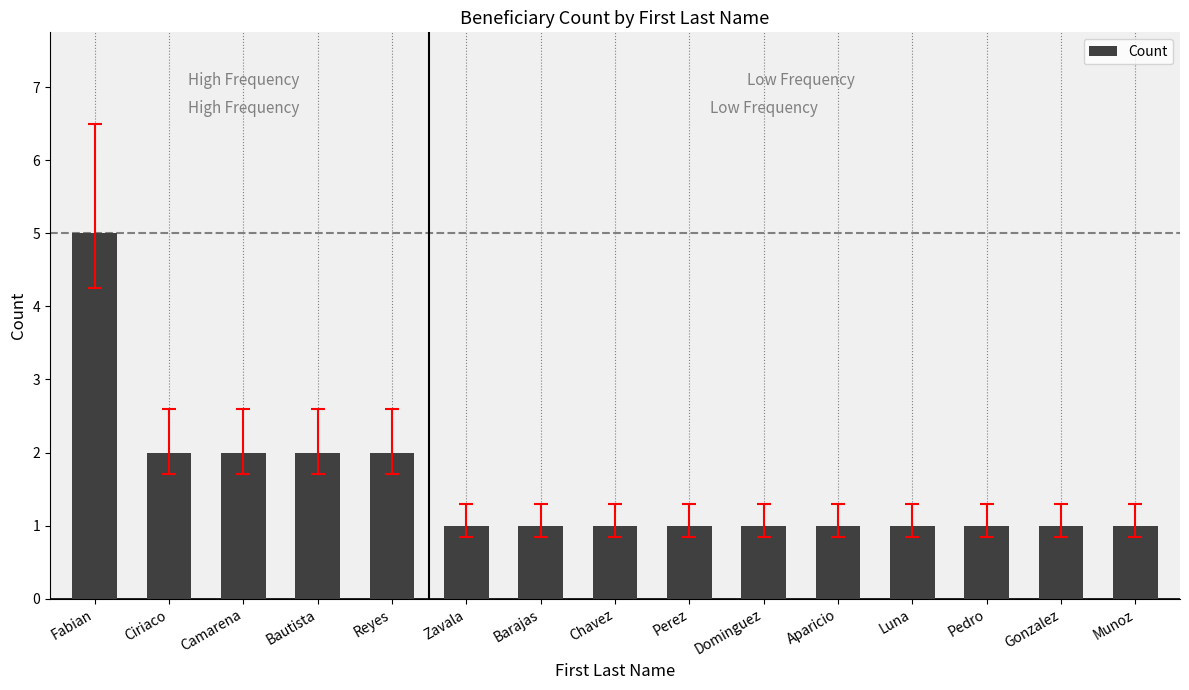

What is the maximum value shown in the chart?

5